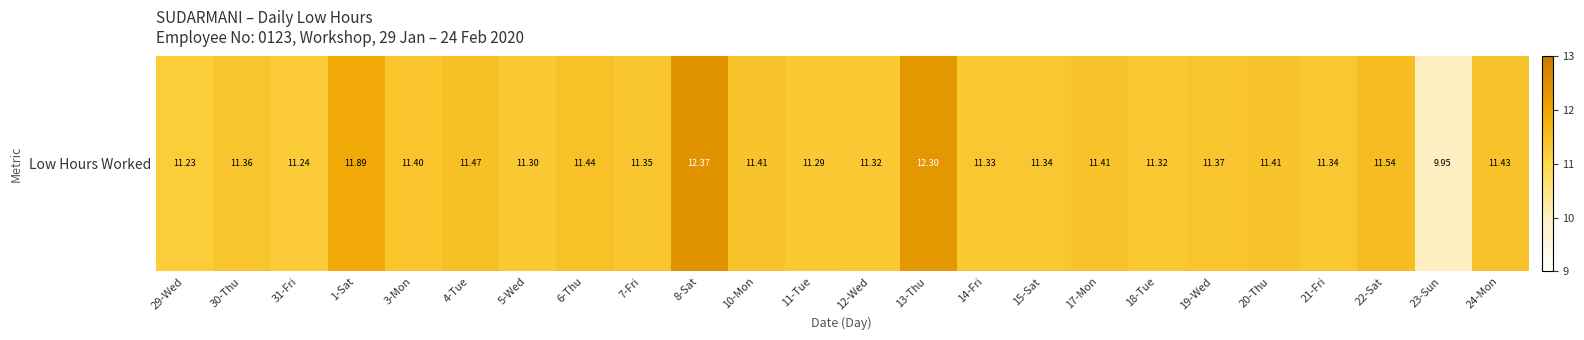

What is the difference between the maximum and minimum values?

2.4